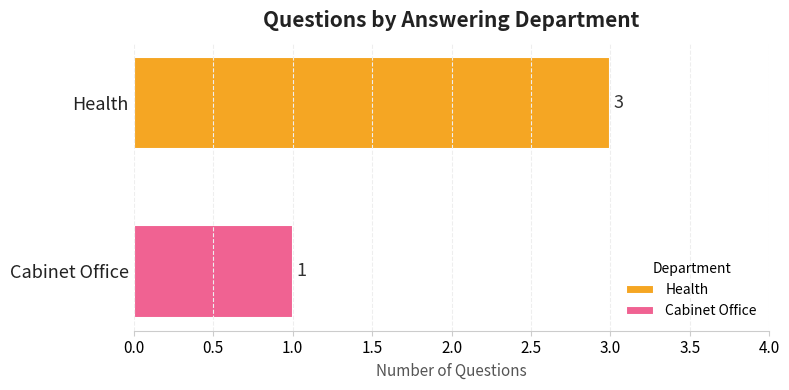

What is the greatest value displayed?

3